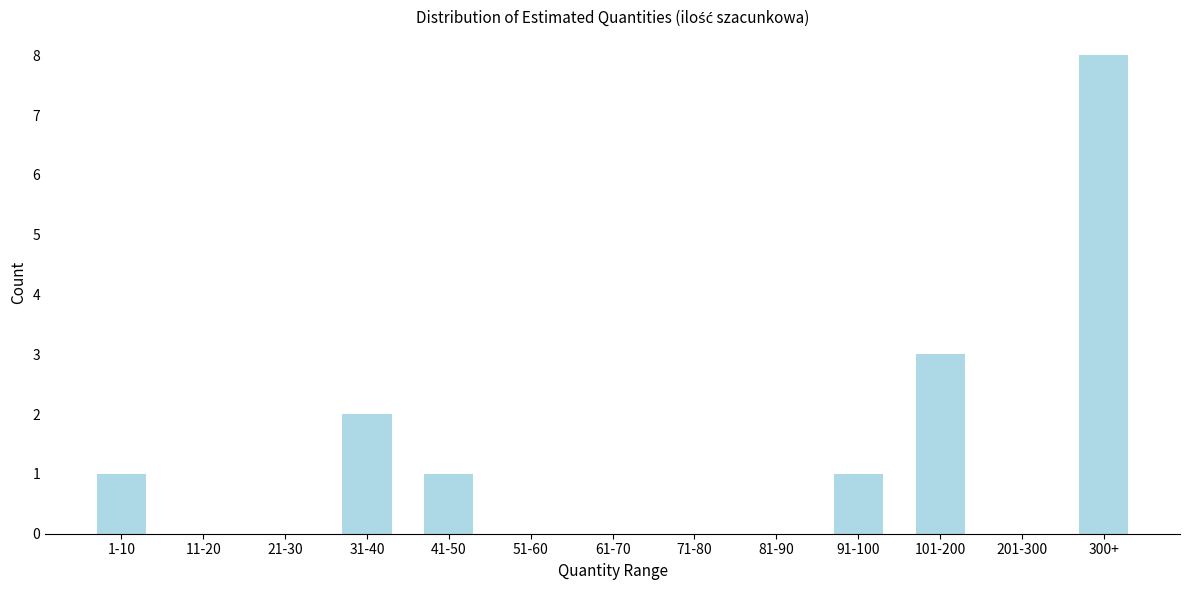

Reading left to right, what are all the values shown in this chart?

1-10=1	11-20=0	21-30=0	31-40=2	41-50=1	51-60=0	61-70=0	71-80=0	81-90=0	91-100=1	101-200=3	201-300=0	300+=8